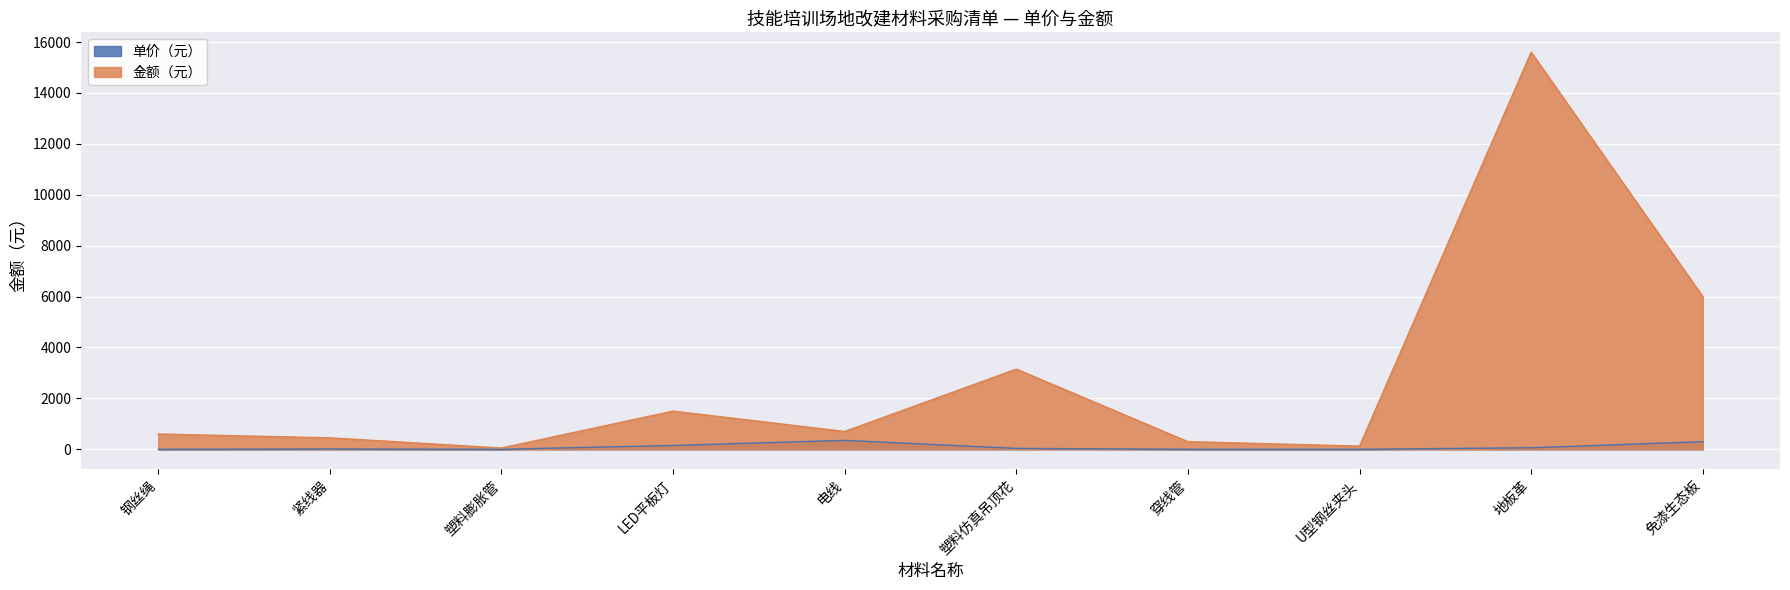

Is the value of 单价（元） at 穿线管 greater than the value of 金额（元） at 穿线管?

No